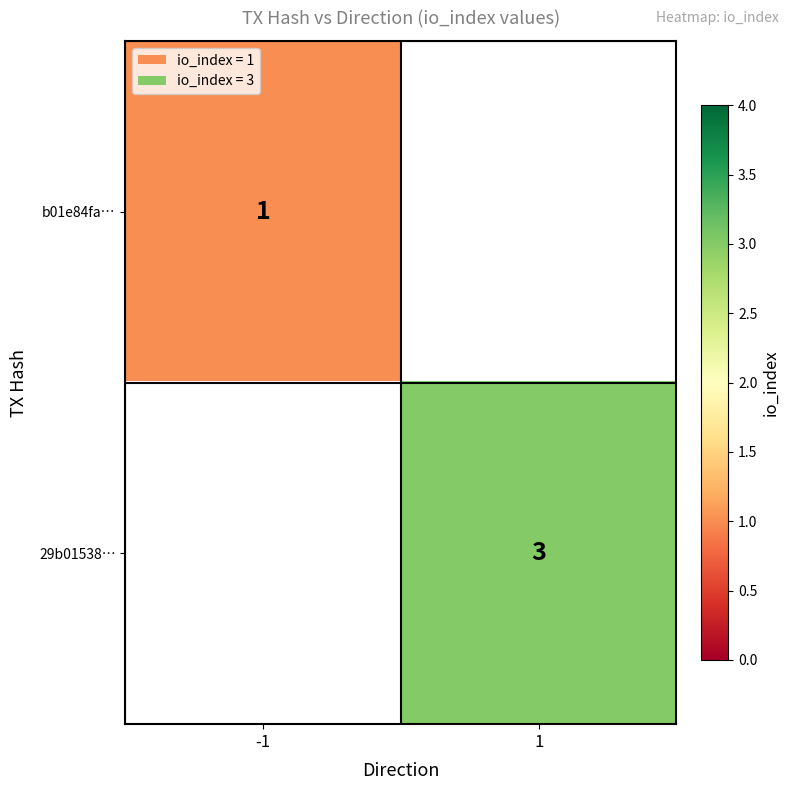

The value of b01e84fa… at -1 is 0. True or false?

False